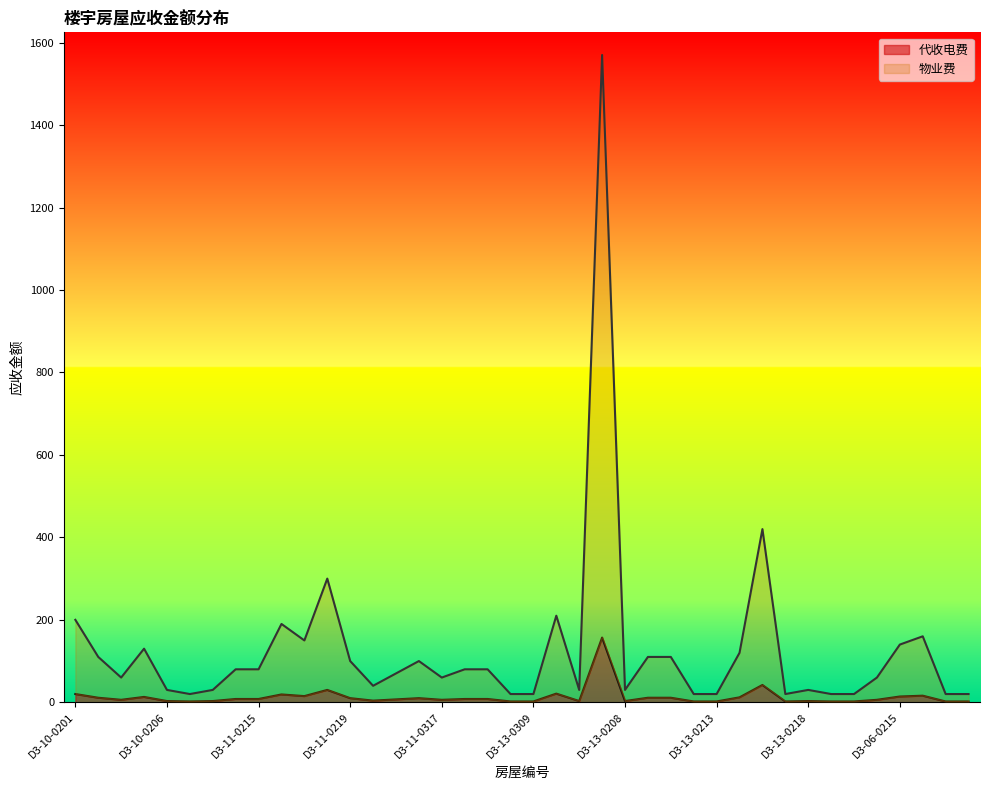

Does the chart display data point markers on the line(s)?

No